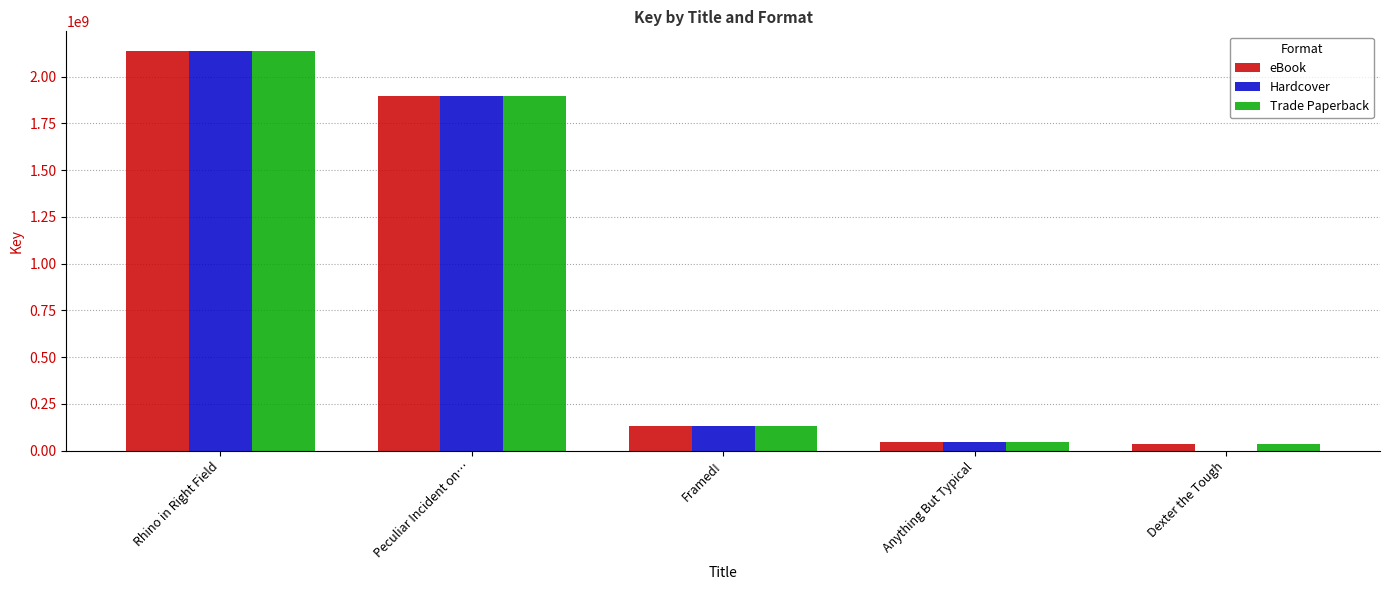

Between Rhino in Right Field and Dexter the Tough, which series saw the biggest shift?

Hardcover